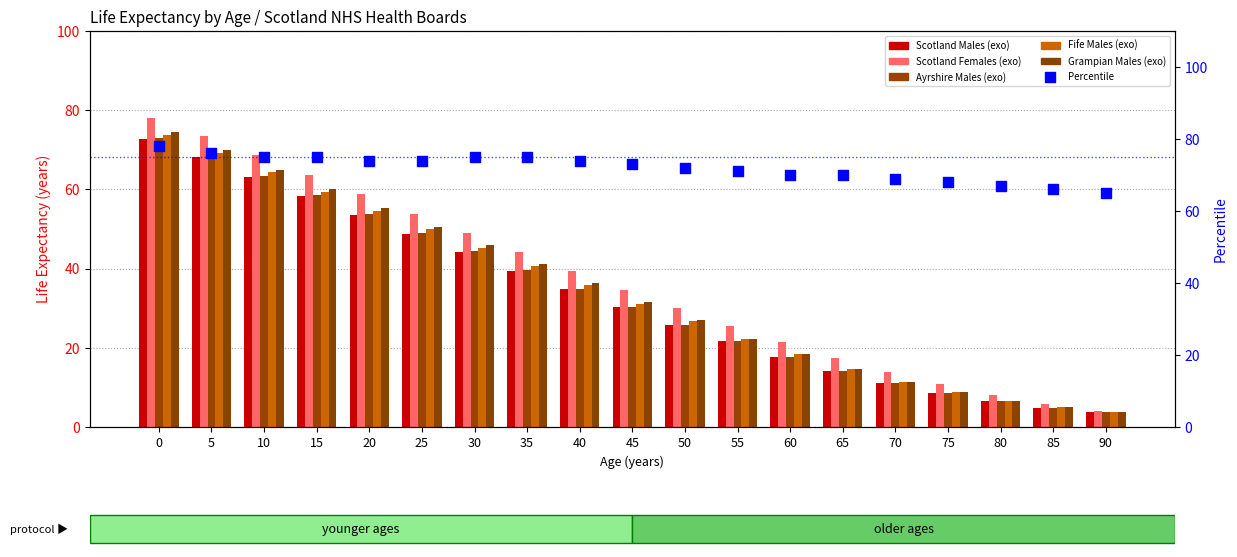

What is the total value across all series at 70?

127.9